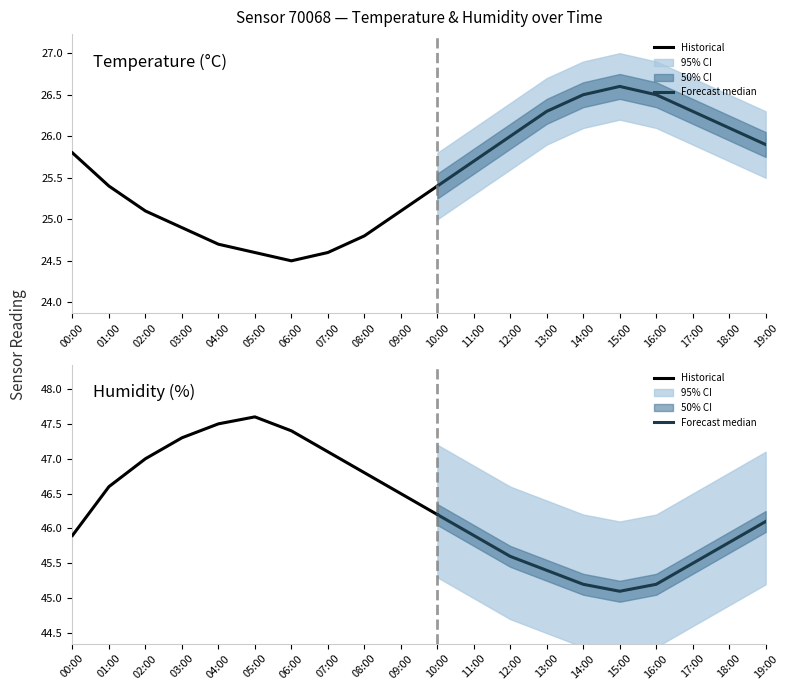

What is the difference between the second highest and minimum values in the temp_lower series?

2.0